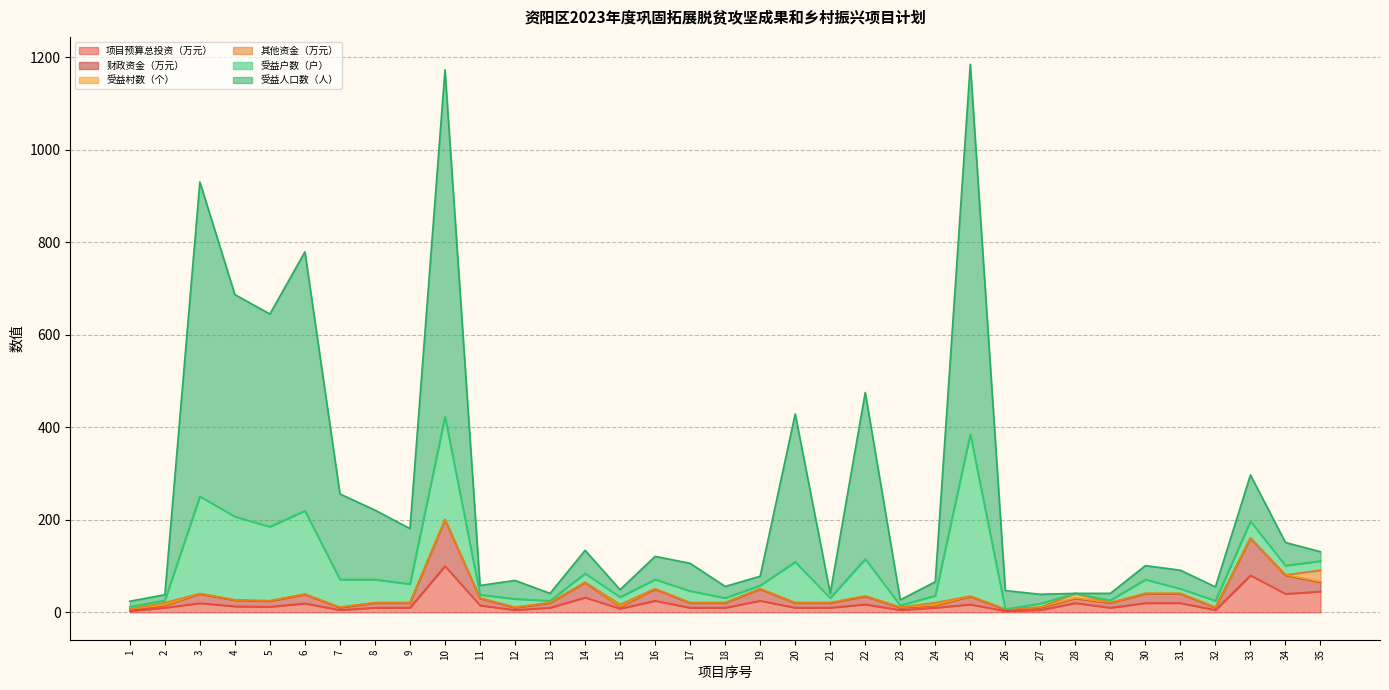

At which category does 财政资金（万元） reach its first local valley?

5